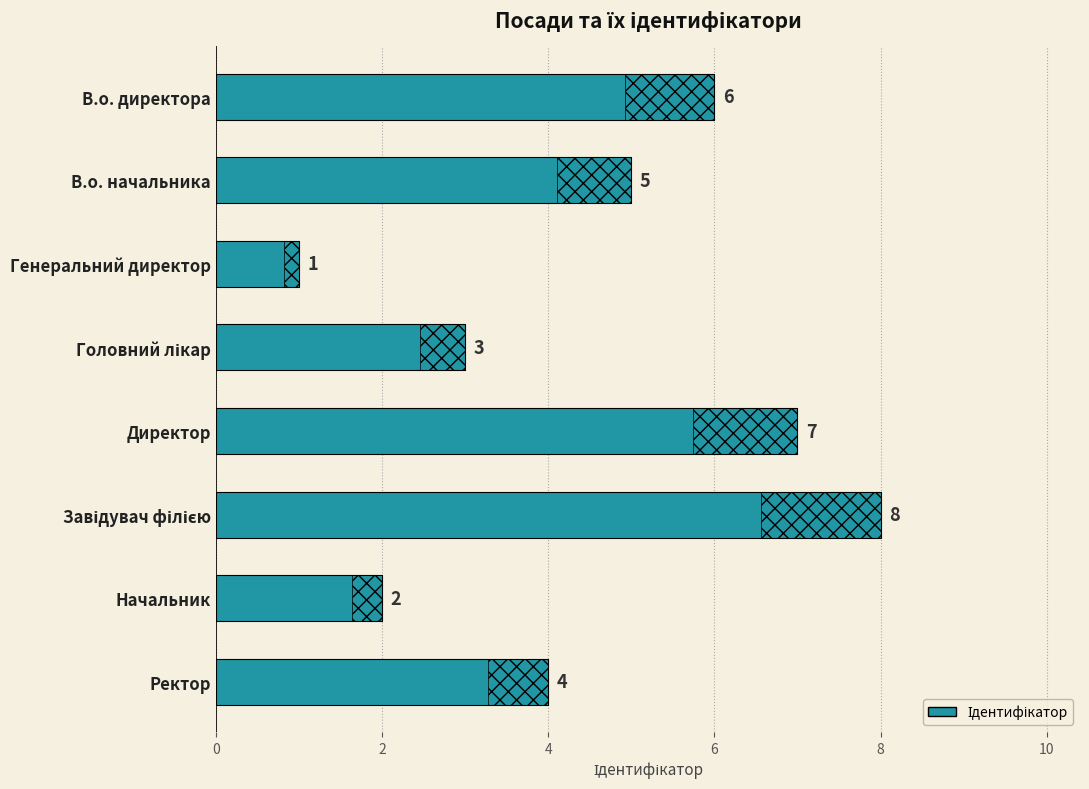

Count the values in the range 3 to 7.

5